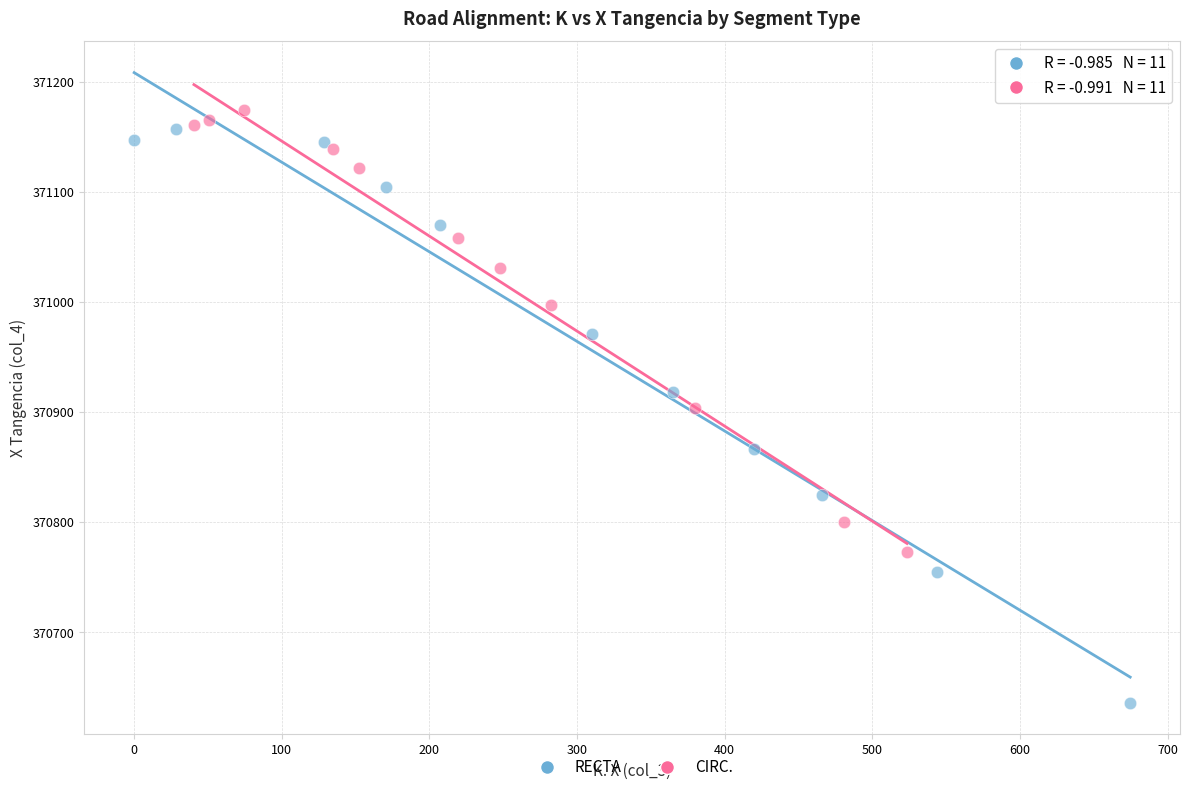

What are all the series names shown in the legend?

RECTA, CIRC.